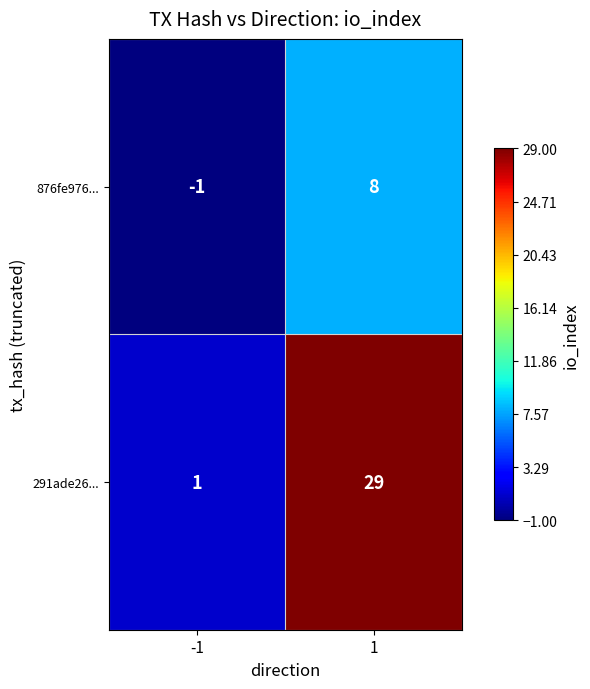

At -1, list the series in order from largest to smallest.

291ade26..., 876fe976...